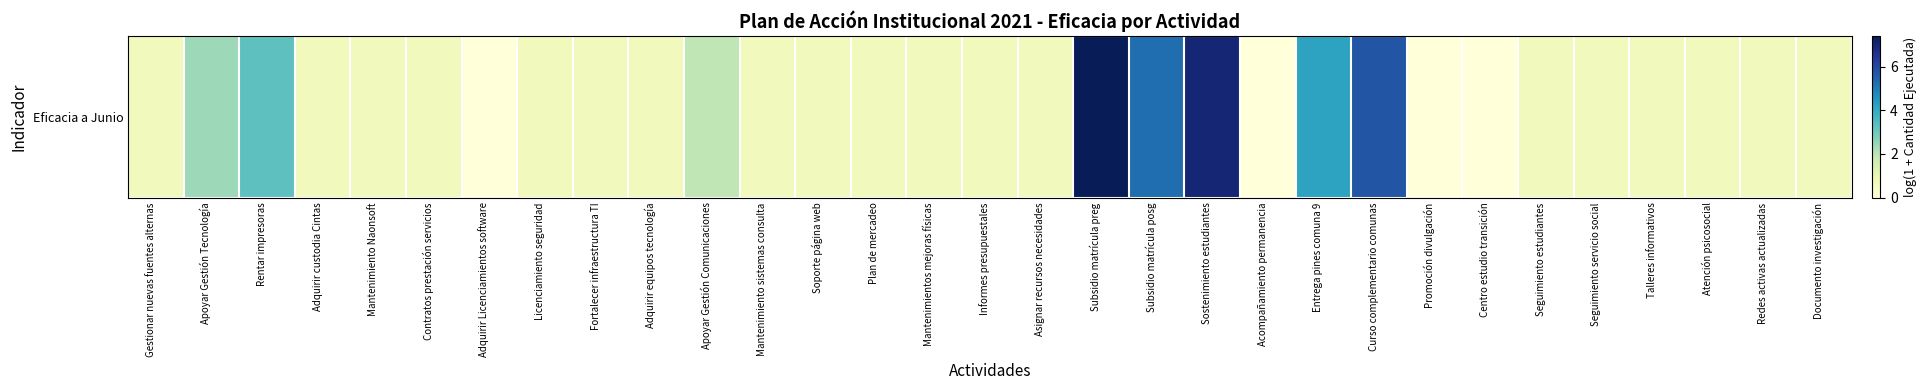

Reading left to right, extract all data points from this chart.

0.7	2.4	3.3	0.7	0.7	0.7	0.0	0.7	0.7	0.7	1.9	0.7	0.7	0.7	0.7	0.7	0.7	7.4	5.3	7.0	0.0	4.2	5.7	0.0	0.0	0.7	0.7	0.7	0.7	0.7	0.7